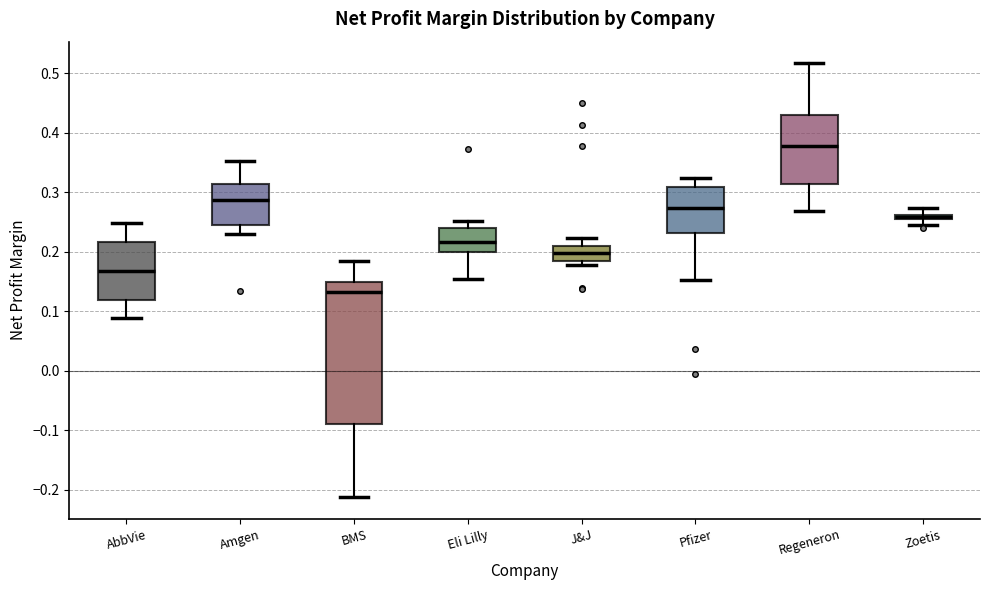

Which box has the lowest median line?

BMS